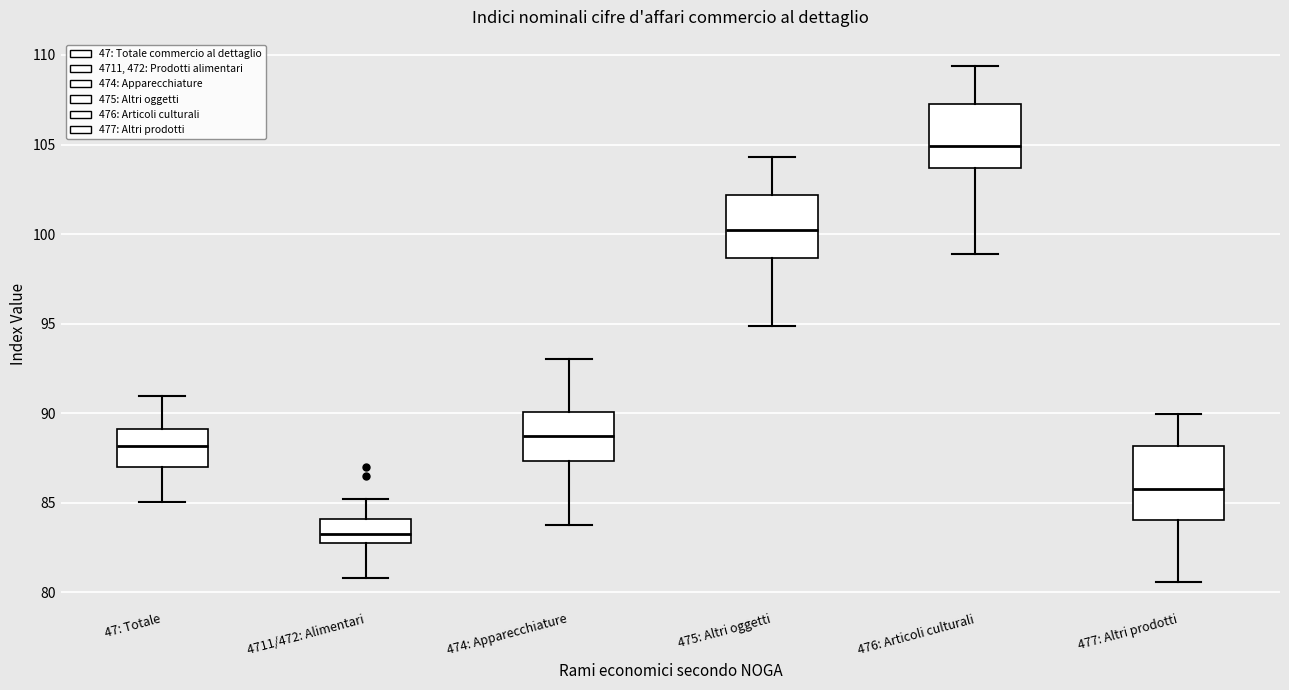

Where does the lower whisker of the box for 4711/472: Alimentari end on the y-axis? The values are not printed on the chart, so give them approximately, as read against the axis.

81.0